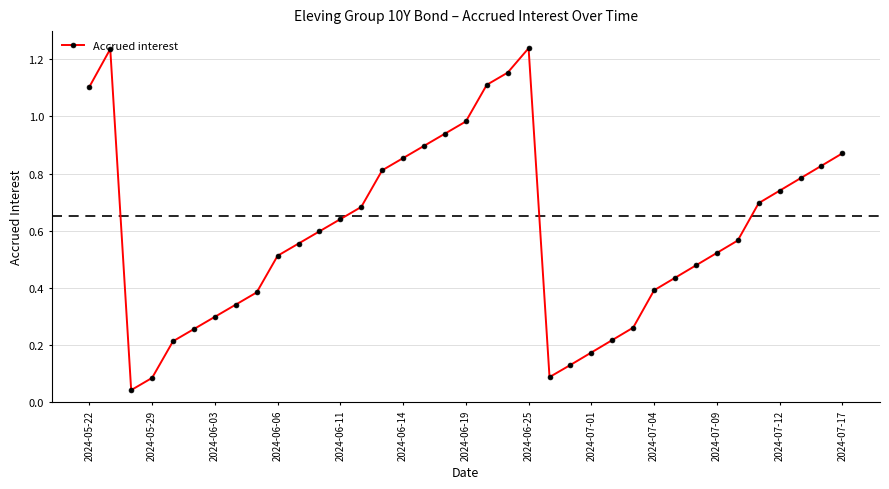

How many interior local peaks (higher than both neighbors) does the data have?

2